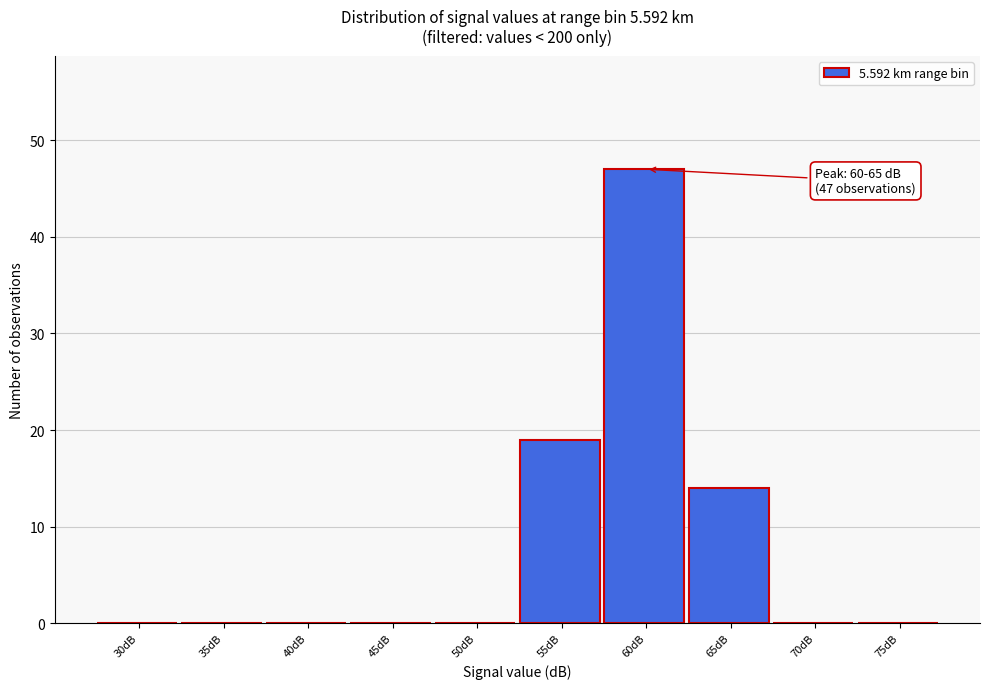

Reading left to right, transcribe all the data shown in this chart.

30dB=0	35dB=0	40dB=0	45dB=0	50dB=0	55dB=19	60dB=47	65dB=14	70dB=0	75dB=0